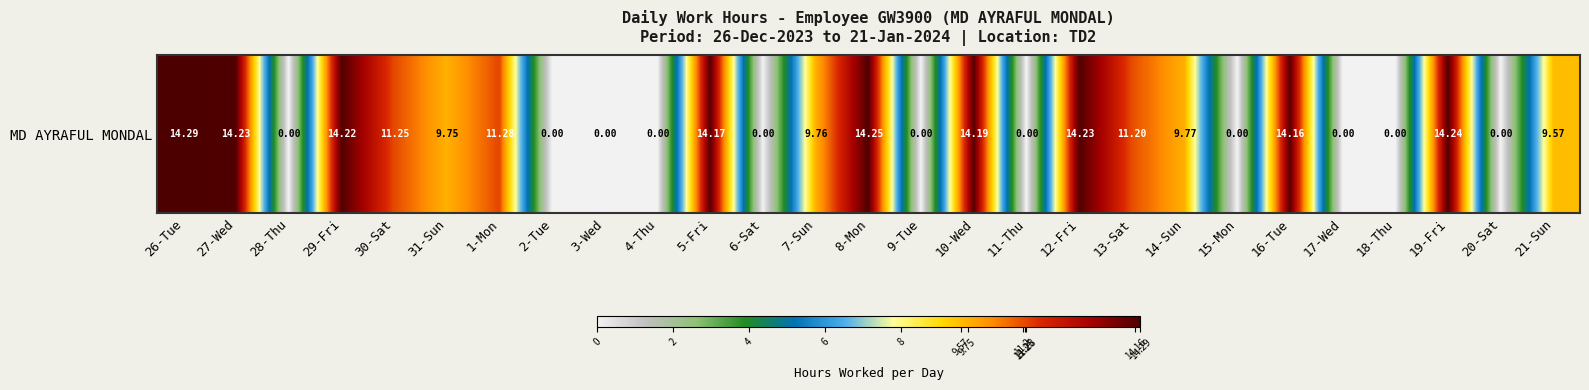

Rank the categories by value from lowest to highest.

28-Thu, 2-Tue, 3-Wed, 4-Thu, 6-Sat, 9-Tue, 11-Thu, 15-Mon, 17-Wed, 18-Thu, 20-Sat, 21-Sun, 31-Sun, 7-Sun, 14-Sun, 13-Sat, 30-Sat, 1-Mon, 16-Tue, 5-Fri, 10-Wed, 29-Fri, 27-Wed, 12-Fri, 19-Fri, 8-Mon, 26-Tue